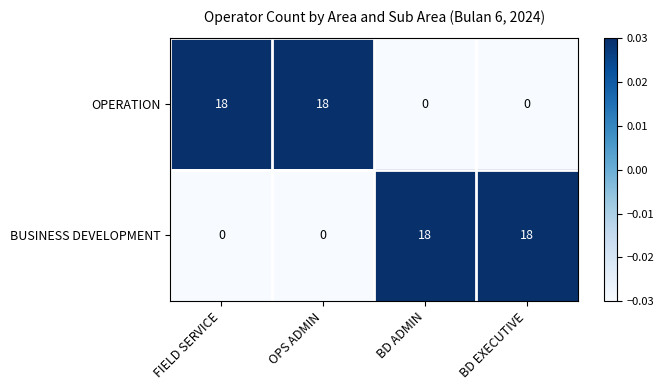

What is the difference between the highest and lowest values at OPS ADMIN?

18